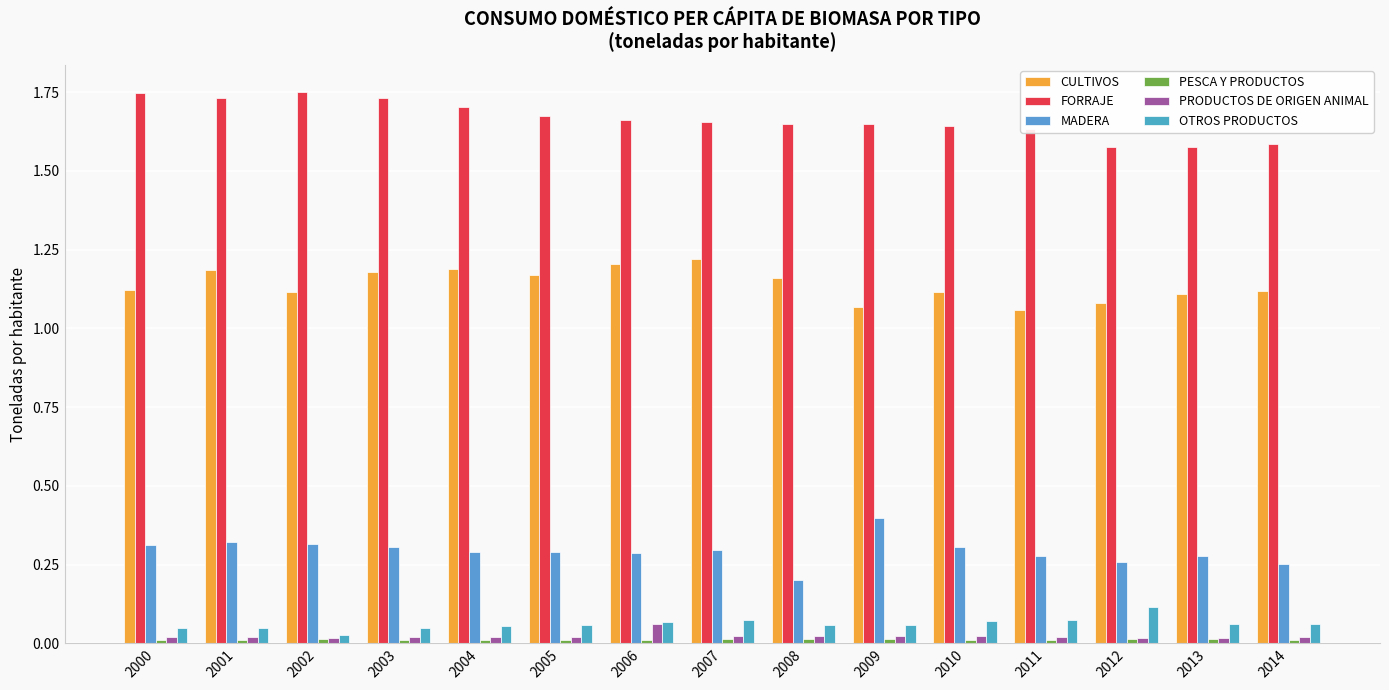

Reading right to left, what are all the values shown in this chart?

CULTIVOS: 1.1	1.1	1.1	1.1	1.1	1.1	1.2	1.2	1.2	1.2	1.2	1.2	1.1	1.2	1.1
FORRAJE: 1.6	1.6	1.6	1.6	1.6	1.6	1.6	1.7	1.7	1.7	1.7	1.7	1.7	1.7	1.7
MADERA: 0.3	0.3	0.3	0.3	0.3	0.4	0.2	0.3	0.3	0.3	0.3	0.3	0.3	0.3	0.3
PESCA Y PRODUCTOS: 0.0	0.0	0.0	0.0	0.0	0.0	0.0	0.0	0.0	0.0	0.0	0.0	0.0	0.0	0.0
PRODUCTOS DE ORIGEN ANIMAL: 0.0	0.0	0.0	0.0	0.0	0.0	0.0	0.0	0.1	0.0	0.0	0.0	0.0	0.0	0.0
OTROS PRODUCTOS: 0.1	0.1	0.1	0.1	0.1	0.1	0.1	0.1	0.1	0.1	0.1	0.0	0.0	0.0	0.0